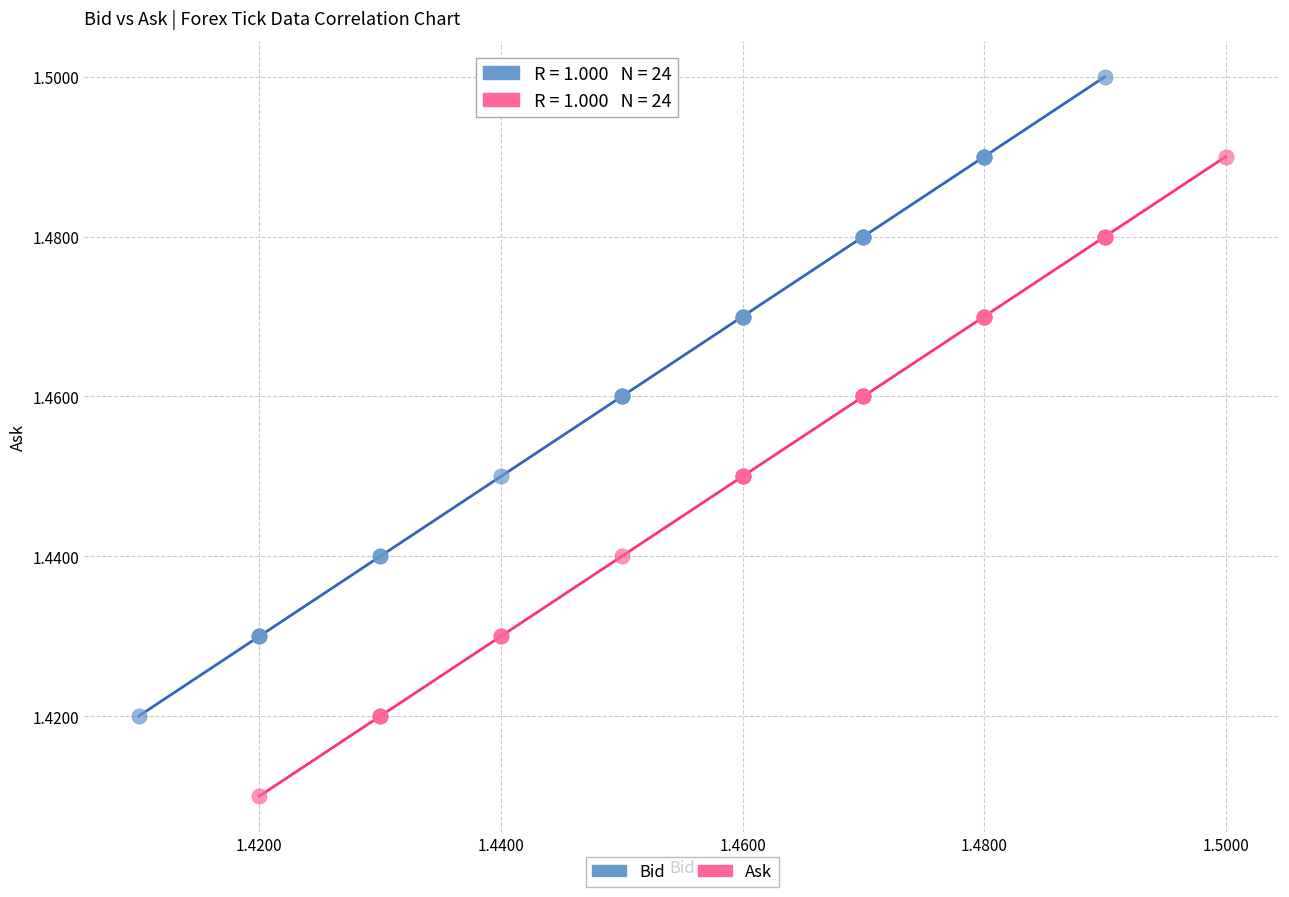

Which series reaches the minimum Y coordinate?

Ask